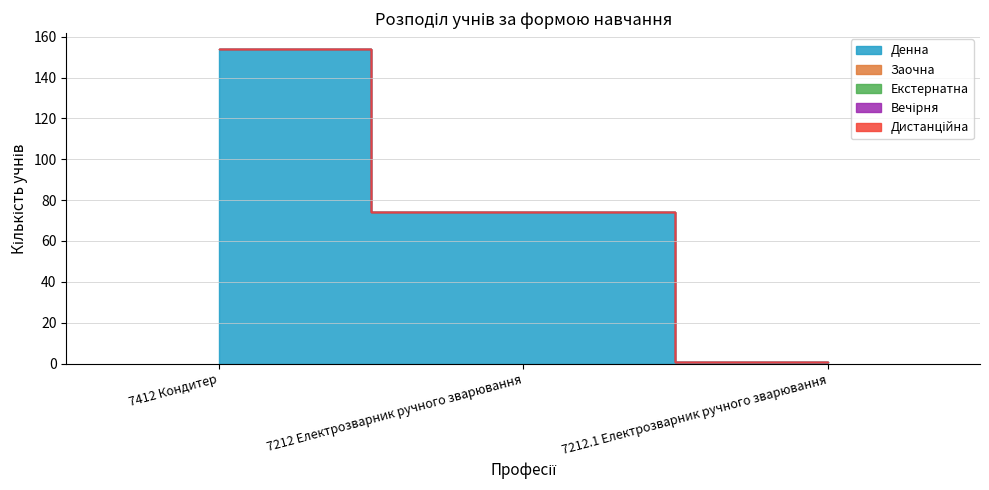

What is the spread (max minus min) of values at 7212 Електрозварник ручного зварювання?

74